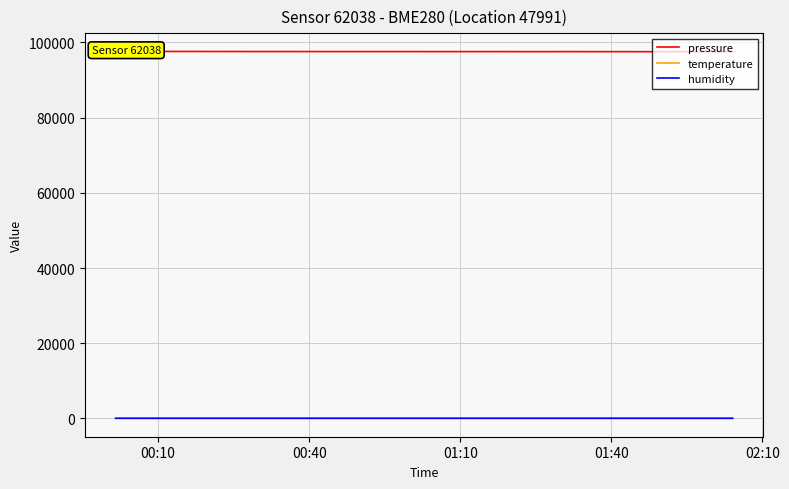

How many lines are shown in the chart?

3